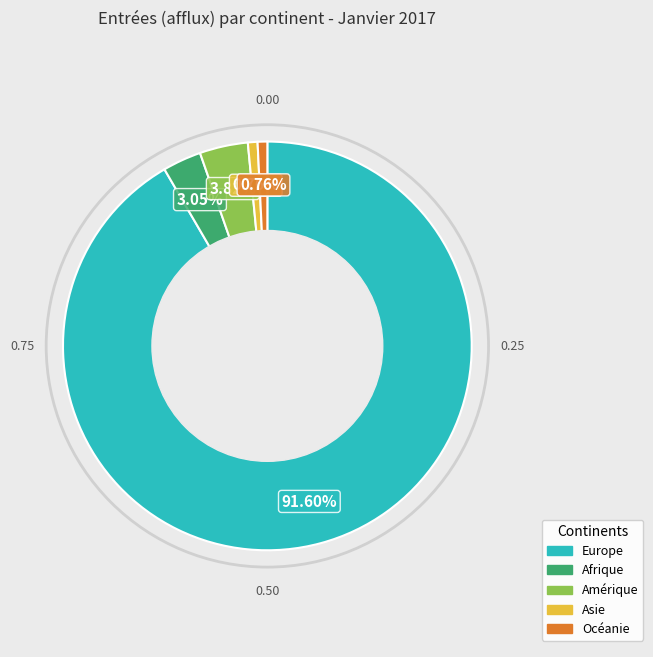

Count the number of slices in the pie.

5